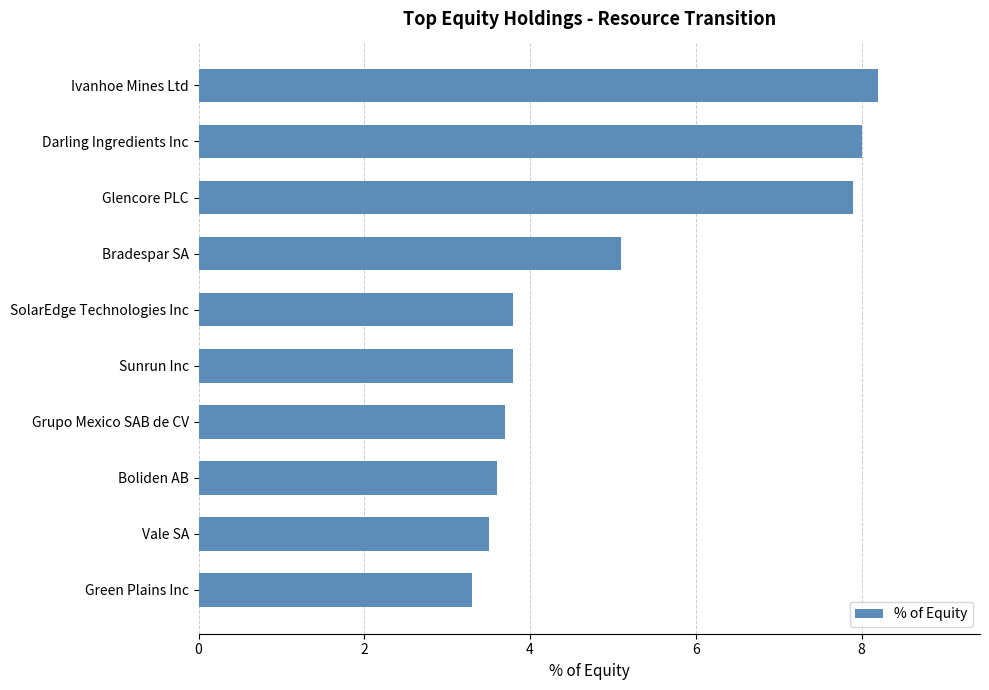

Reading bottom to top, extract all data points from this chart.

3.3	3.5	3.6	3.7	3.8	3.8	5.1	7.9	8.0	8.2